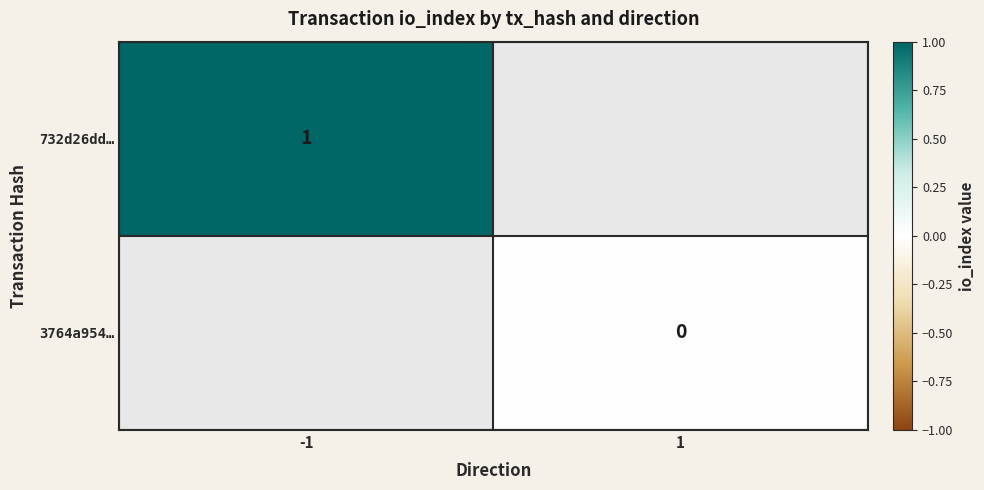

Is the value of 732d26dd… at -1 greater than the value of 3764a954… at 1?

Yes